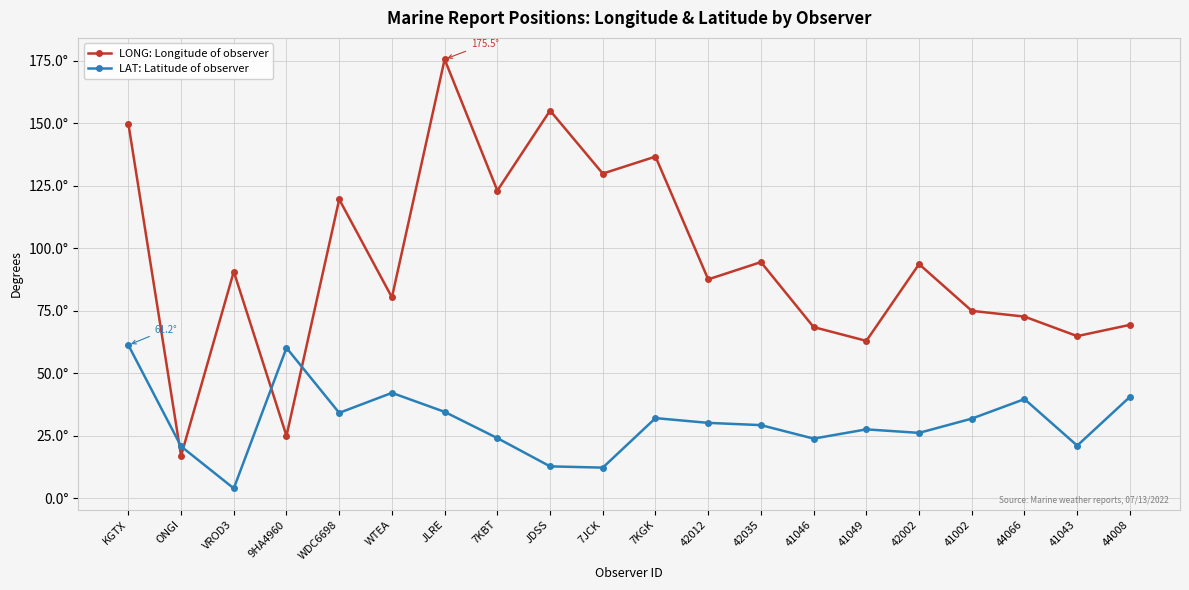

Where is the first local maximum for LAT: Latitude of observer?

9HA4960